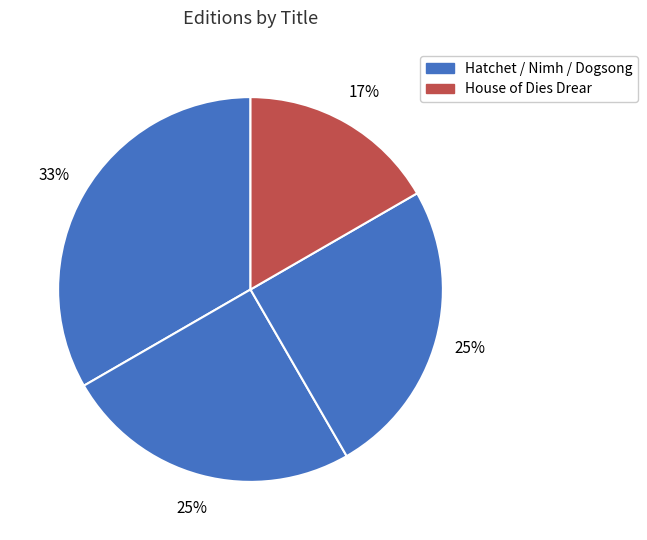

How many slices are in this pie chart?

4